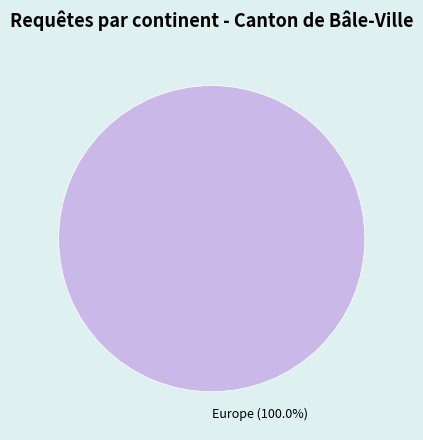

Rank the categories by value from lowest to highest.

Europe